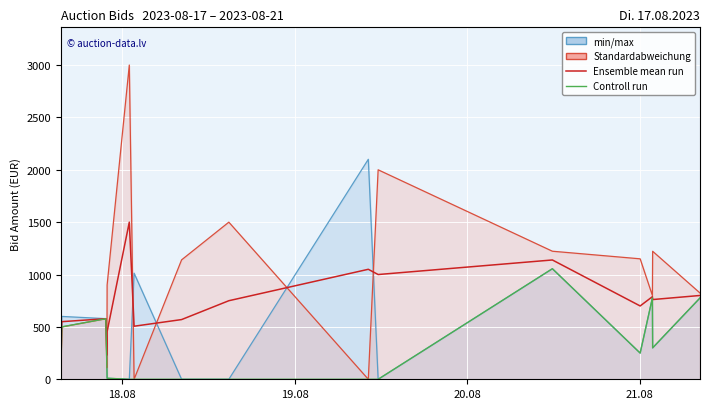

What is the spread (max minus min) of values at 18.08?

100.0